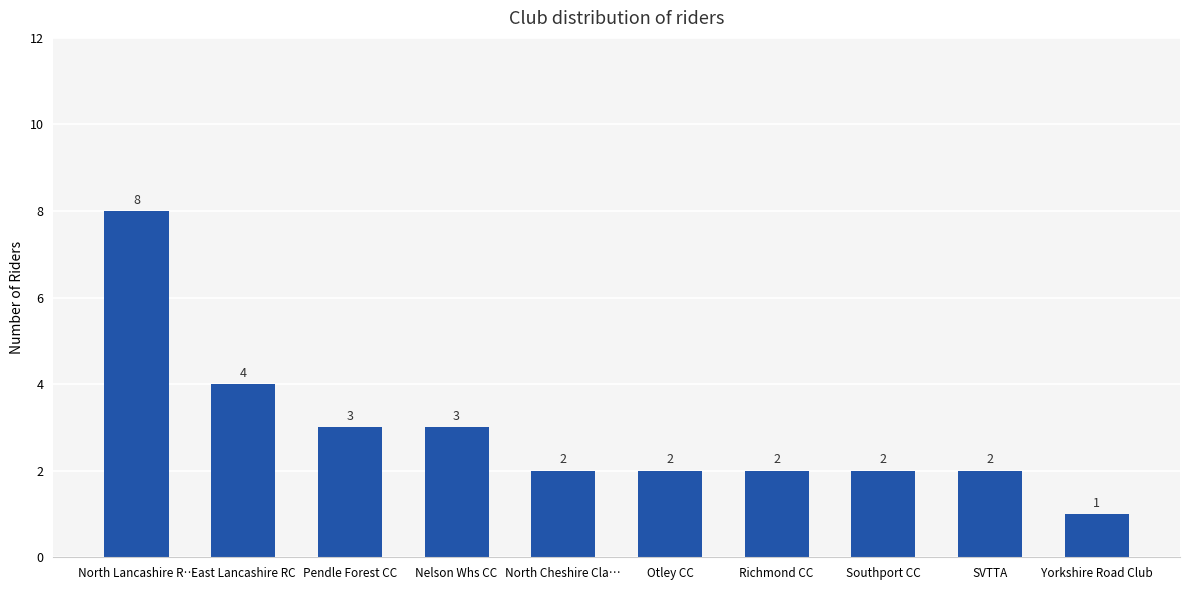

What is the value of the 6th bar from the left?

2